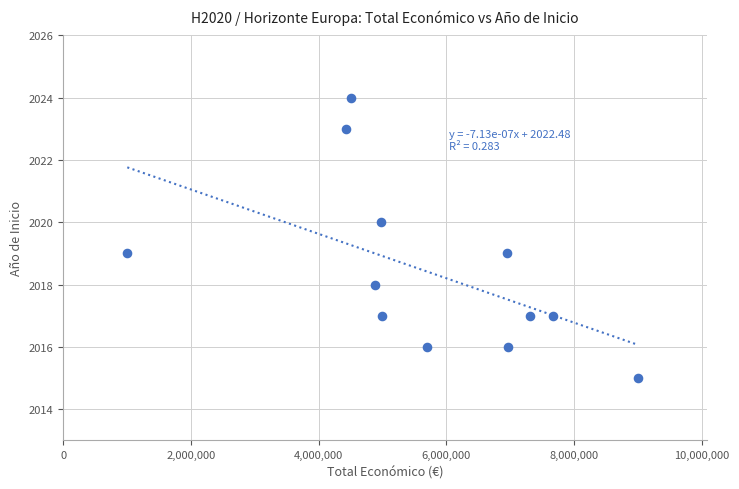

What is the average Y value?

2018